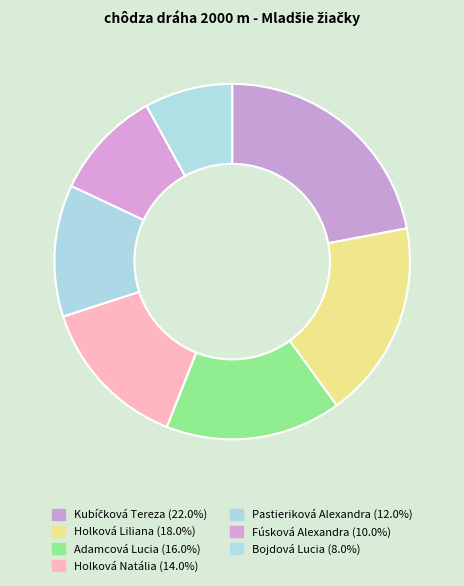

Does any single category account for the majority?

No